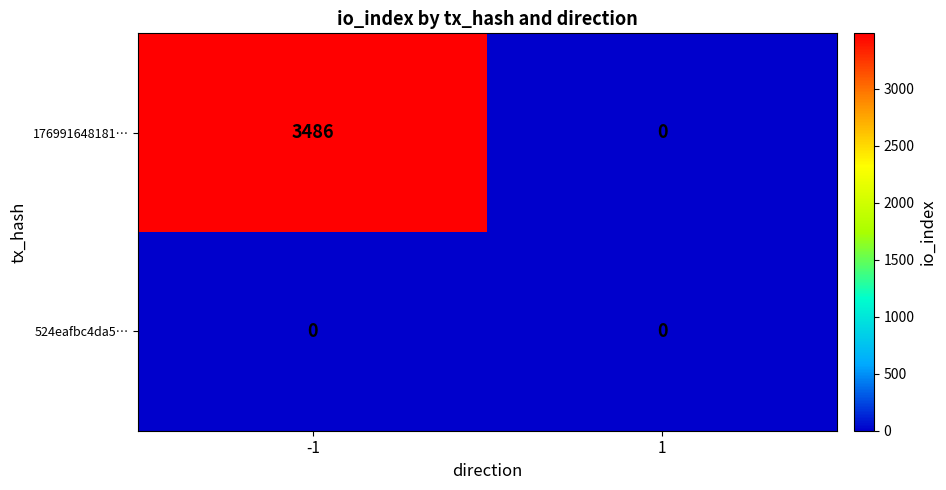

Which series has the largest total across all categories?

176991648181…